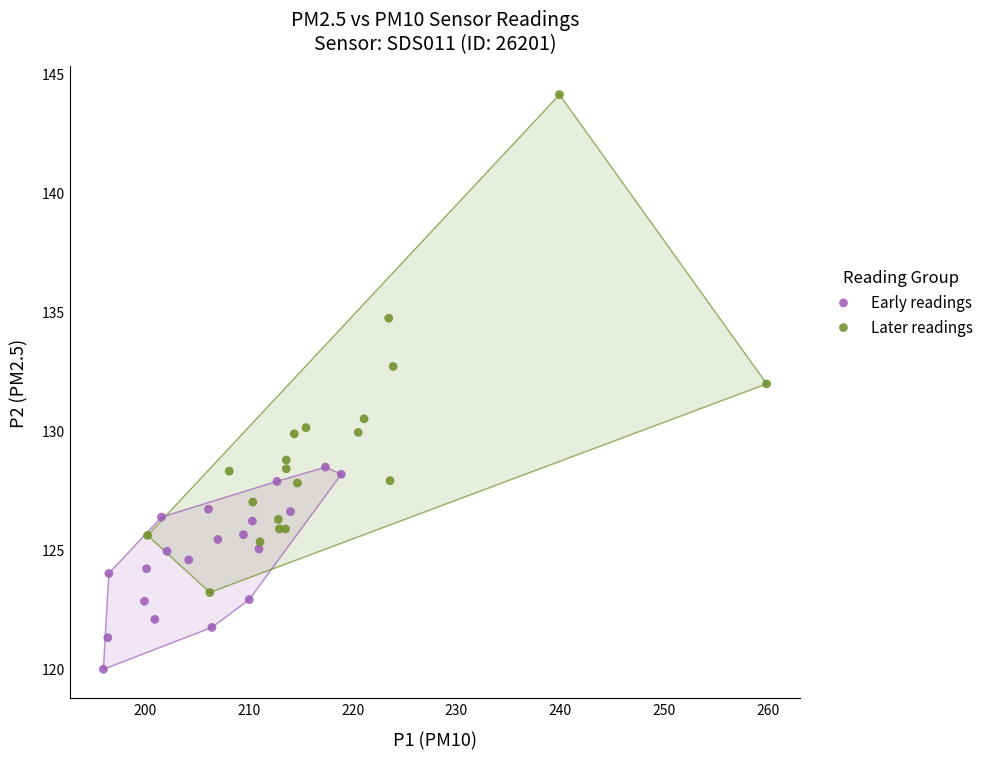

Which series has the largest Y range (max minus min)?

Later readings